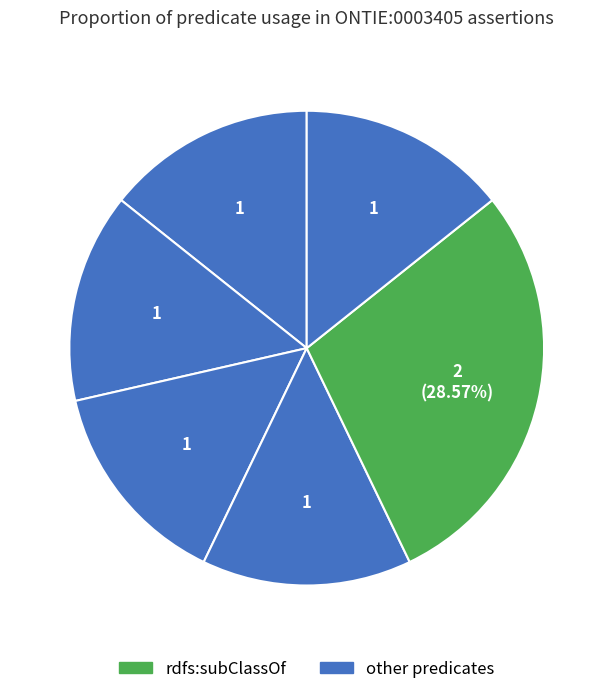

How many segments does this pie chart have?

6